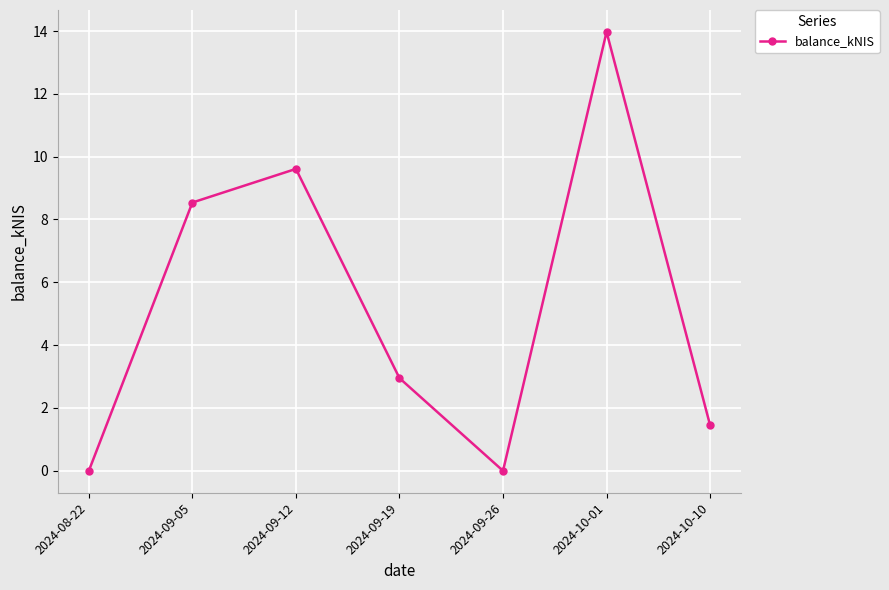

True or false: the data has more than 0 interior local peaks.

True